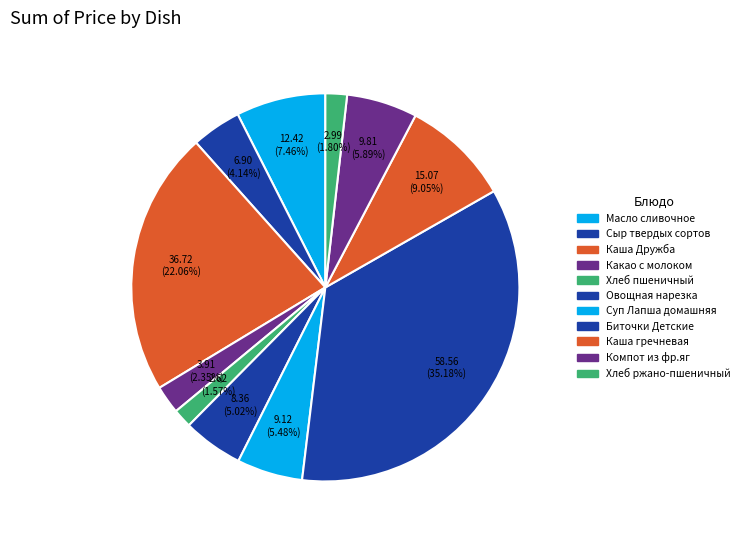

Count the number of slices in the pie.

11